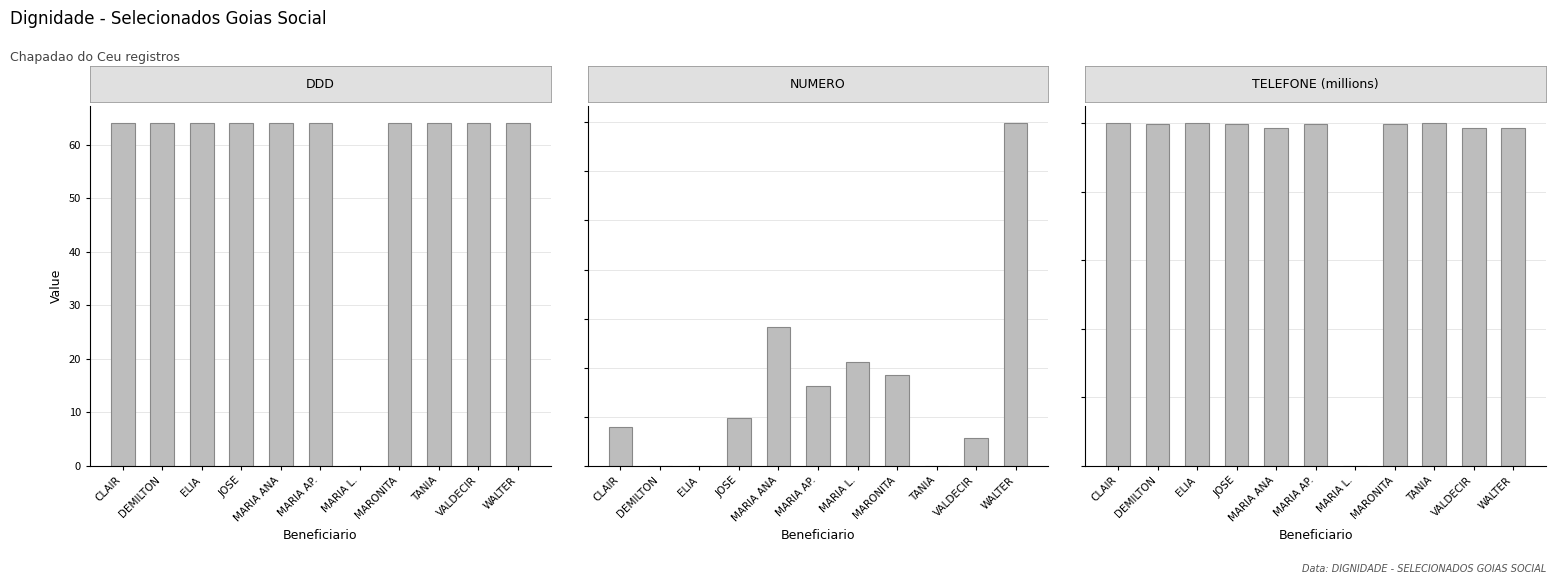

What are all the series names shown in the legend?

DDD, NUMERO, TELEFONE (millions)